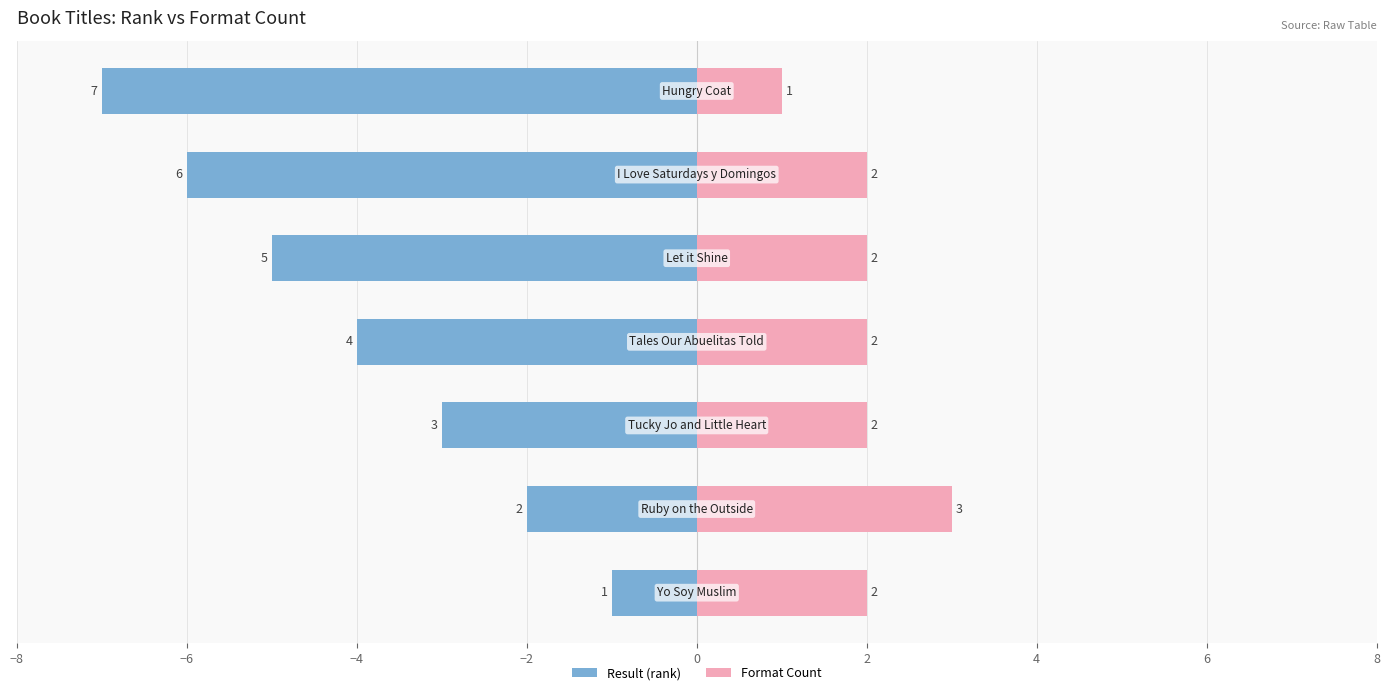

The Result (rank) series shows -1 at 2. True or false?

False